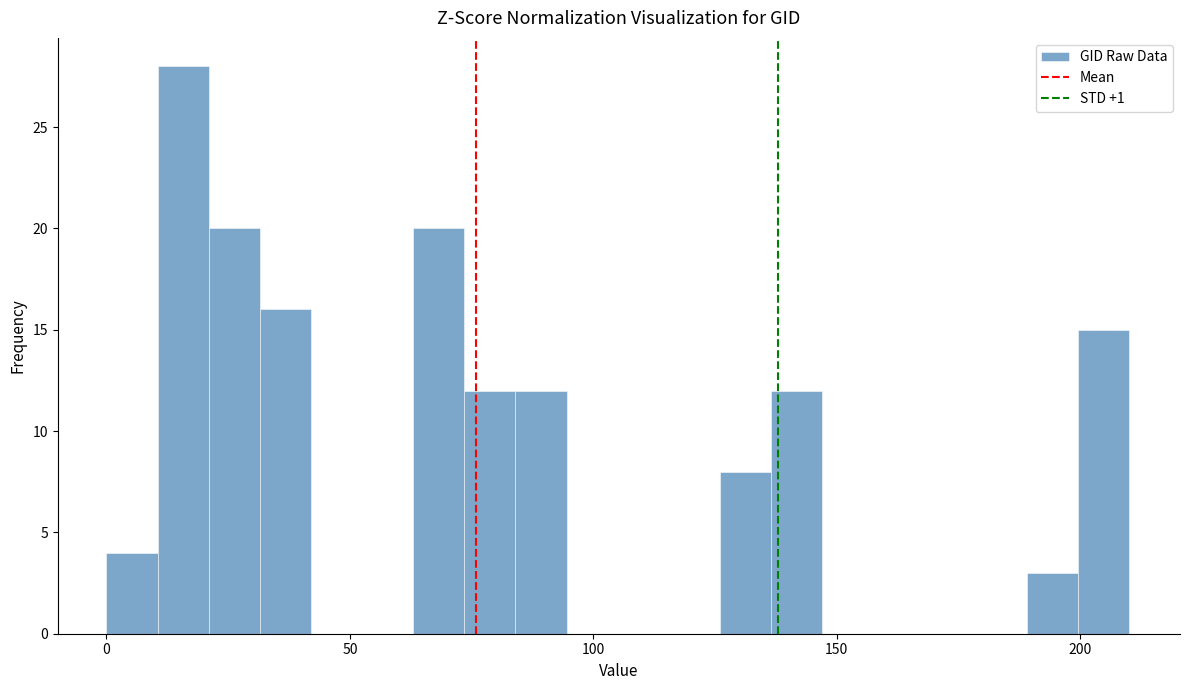

Read against the x-axis, roughly where is the centre of the tallest bar?

15